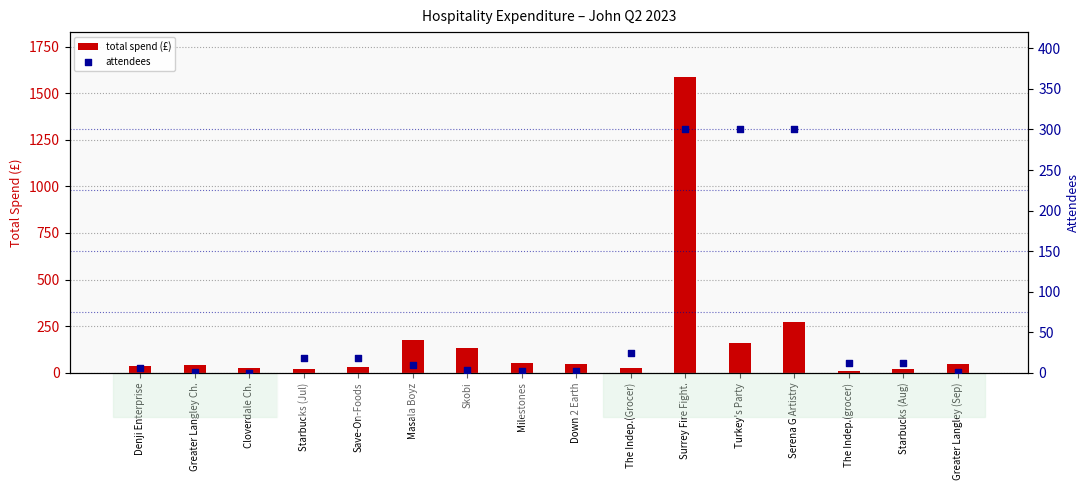

What is the total value across all series at Masala Boyz?

183.6